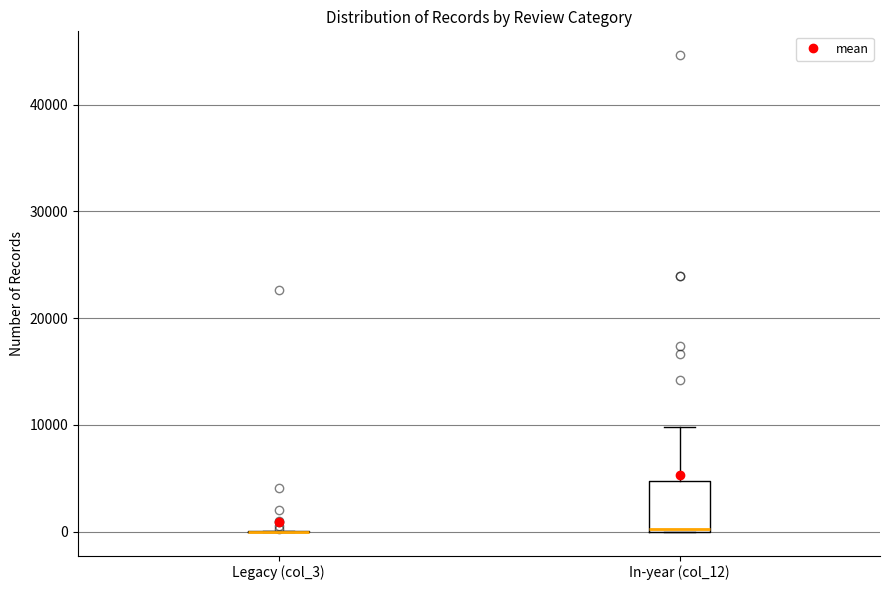

Where is the upper edge of the box for In-year (col_12) on the y-axis? The values are not printed on the chart, so give them approximately, as read against the axis.

5000